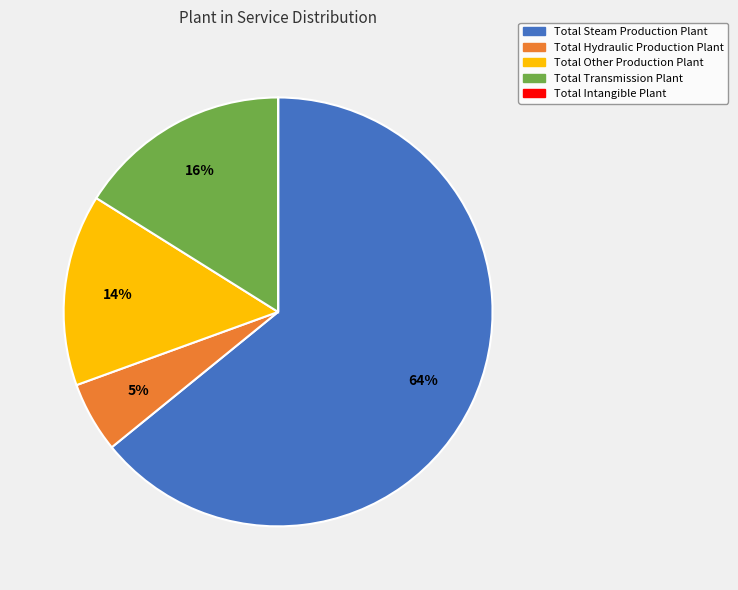

Which category has the biggest portion of the pie?

Total Steam Production Plant